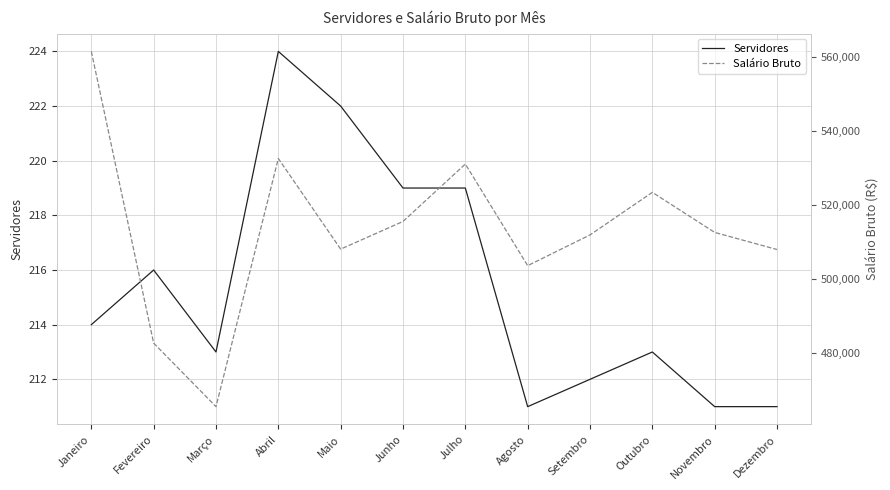

What is the approximate value of Servidores at Fevereiro?

216